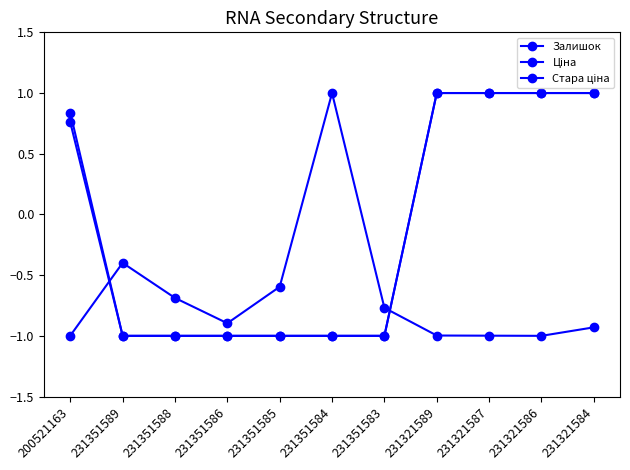

How many lines are shown in the chart?

3